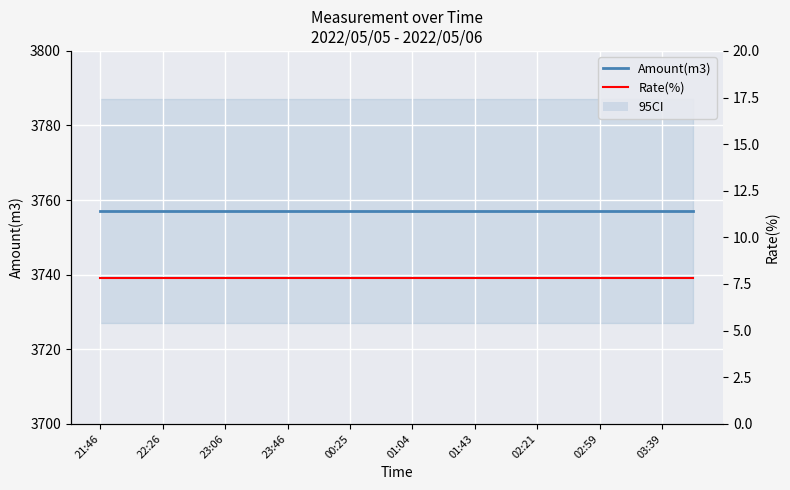

Is this an area chart (filled region under the line)?

No